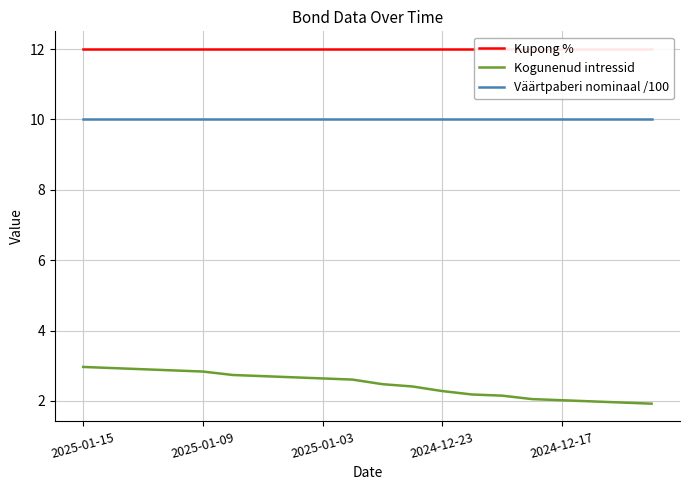

List the series in order of their peak value, highest first.

Kupong %, Väärtpaberi nominaal /100, Kogunenud intressid